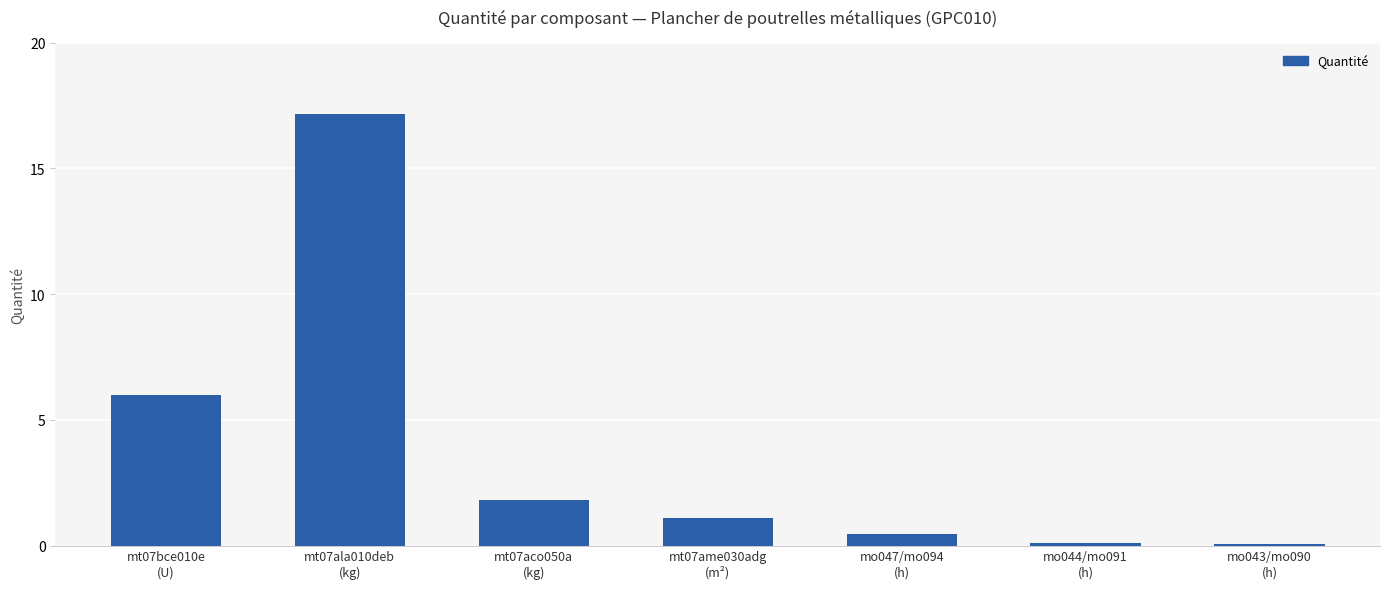

What is the label of the 1st bar from the right?

mo043/mo090
(h)